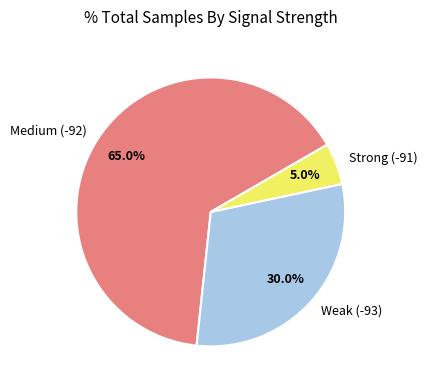

Does any single category account for the majority?

Yes